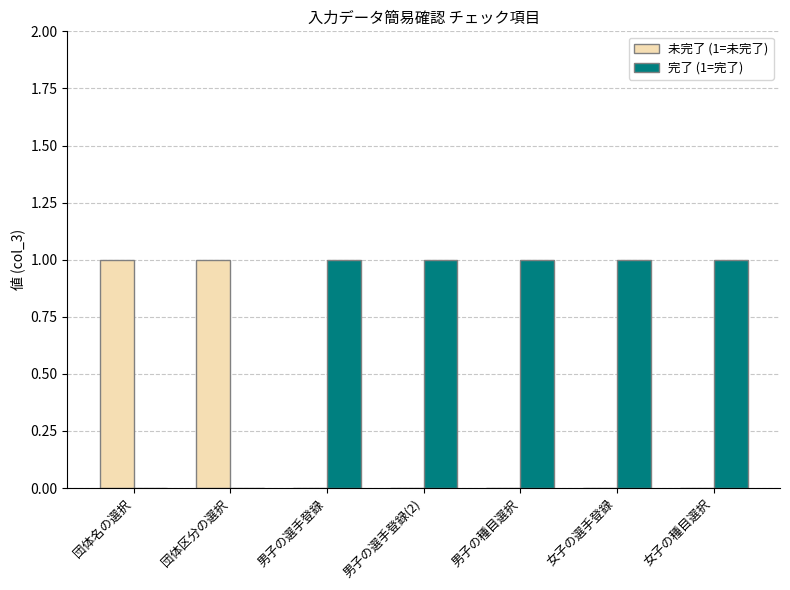

Are the bars horizontal?

No